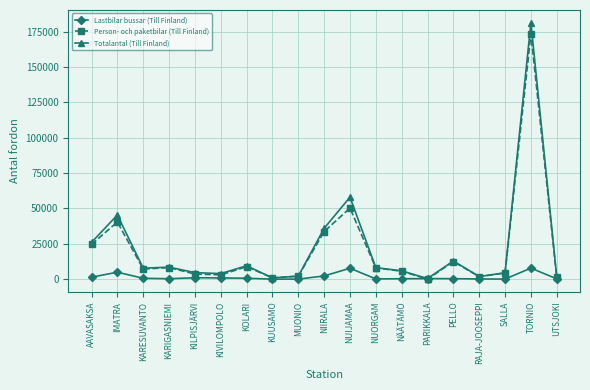

What is the sum of all Totalantal (Till Finland) values?

418935